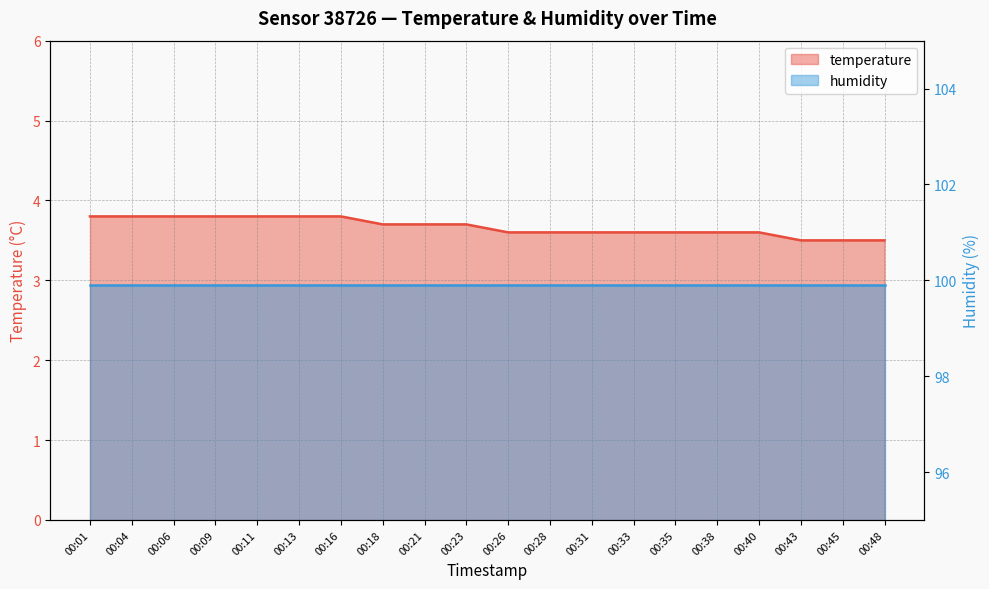

Reading left to right, list all the values displayed in this chart.

3.8	3.8	3.8	3.8	3.8	3.8	3.8	3.7	3.7	3.7	3.6	3.6	3.6	3.6	3.6	3.6	3.6	3.5	3.5	3.5